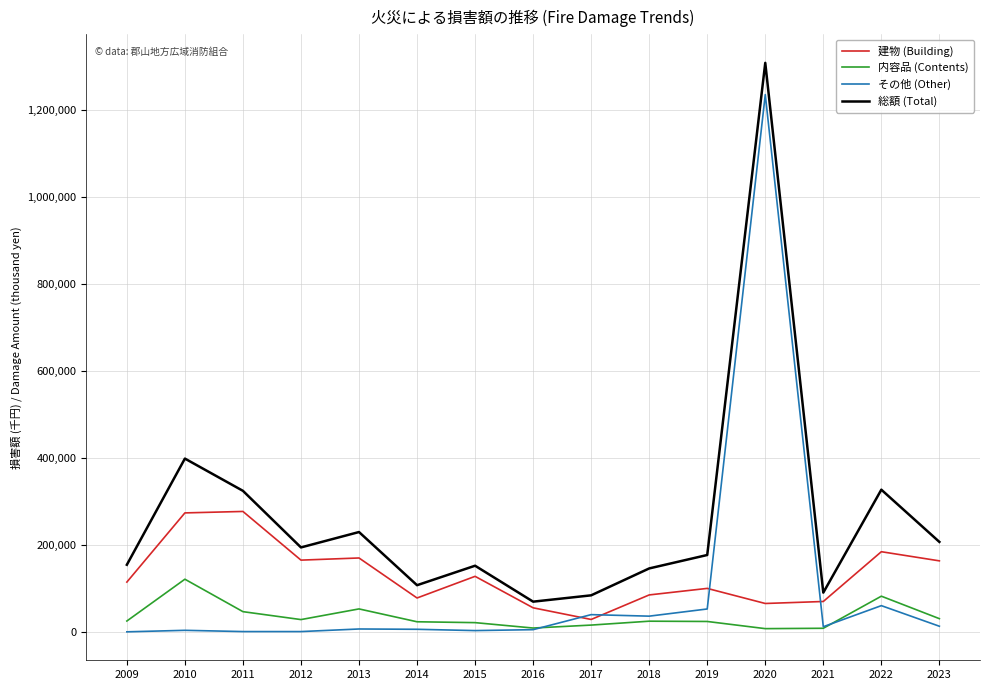

True or false: 総額 (Total) and 建物 (Building) intersect in this chart.

False